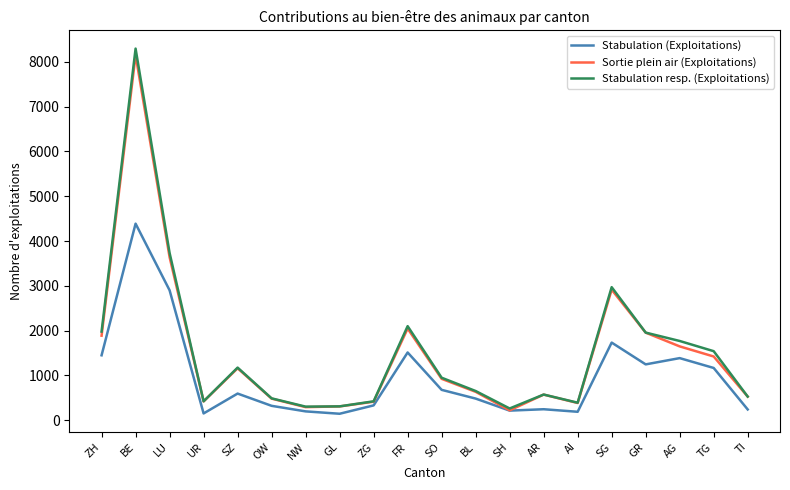

Is the value of Stabulation resp. (Exploitations) at OW greater than the value of Sortie plein air (Exploitations) at GR?

No